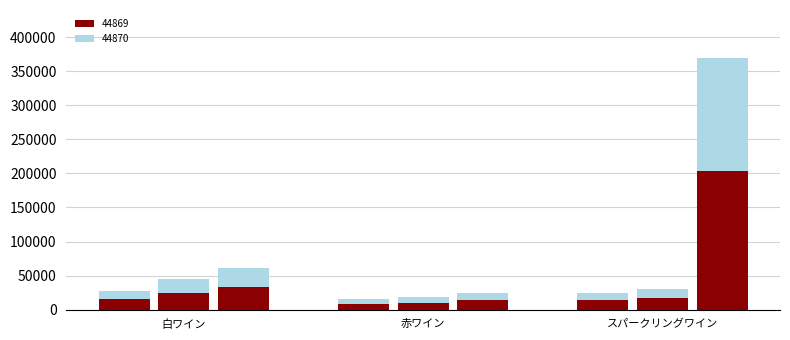

Which series has the widest spread of values?

44871_top